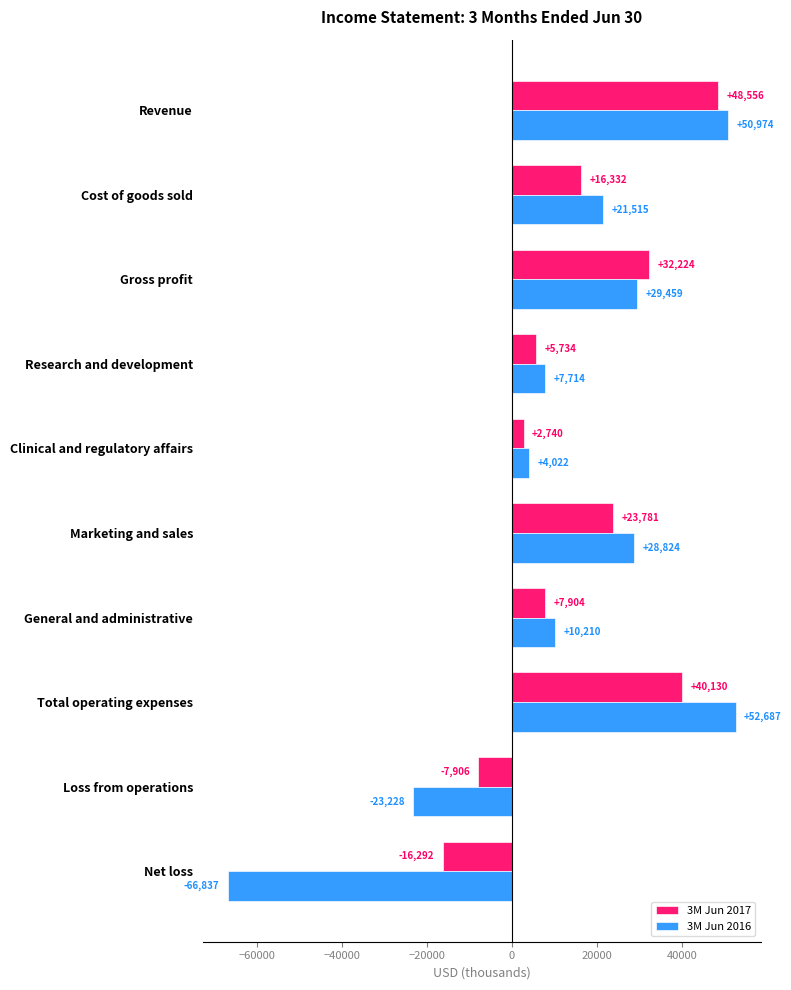

What is the average value of the 3M Jun 2016 series?

11534